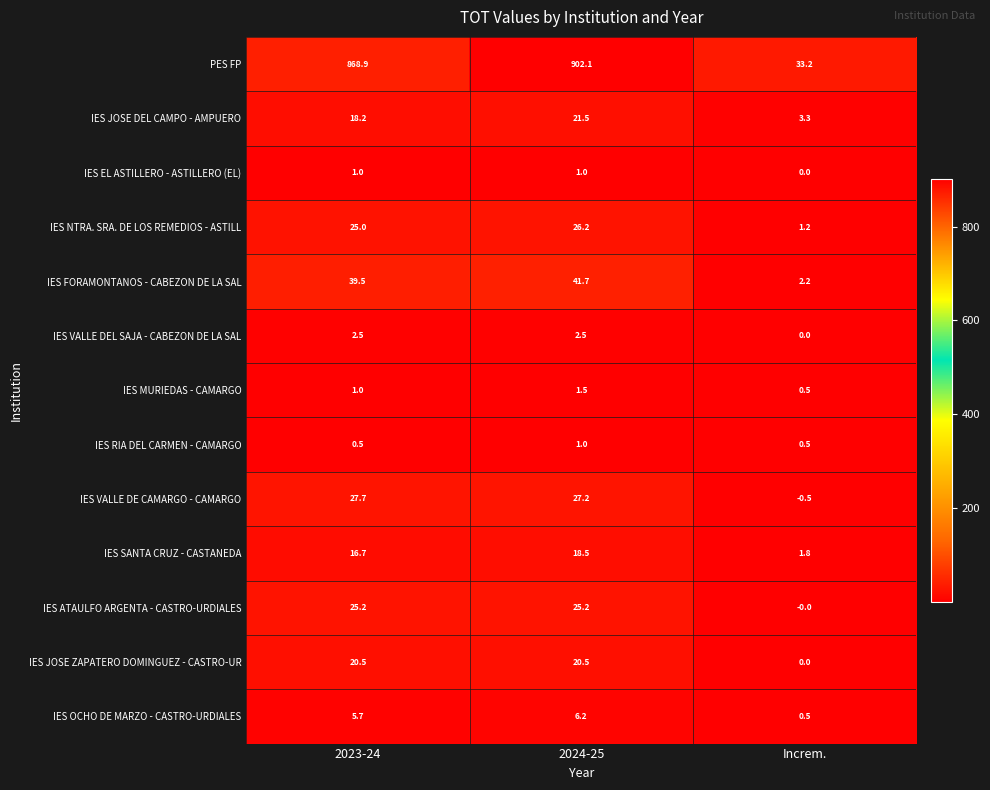

What is the total value across all series at 2024-25?

1095.1